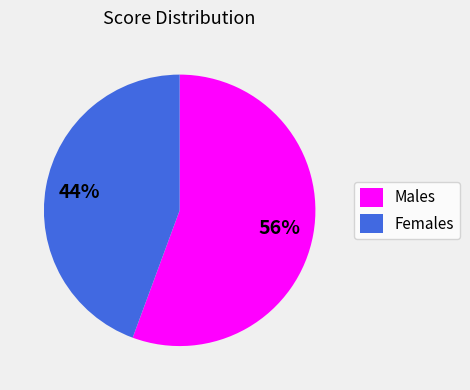

Is the sum of Females and Males greater than half?

Yes